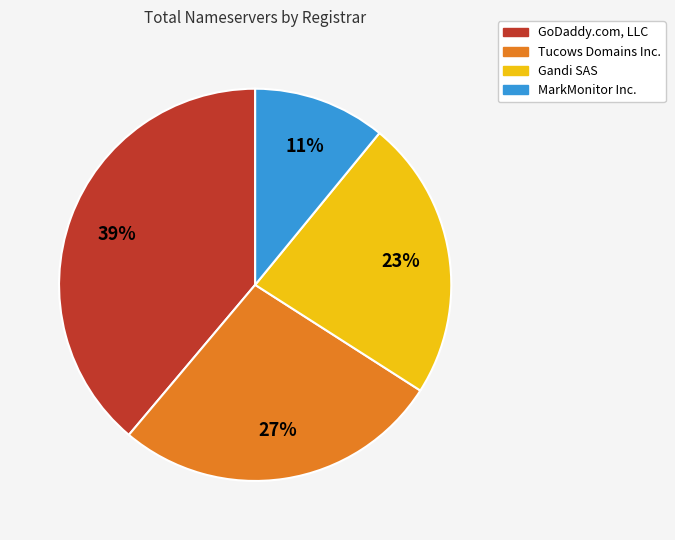

Between GoDaddy.com, LLC and MarkMonitor Inc., which is larger?

GoDaddy.com, LLC